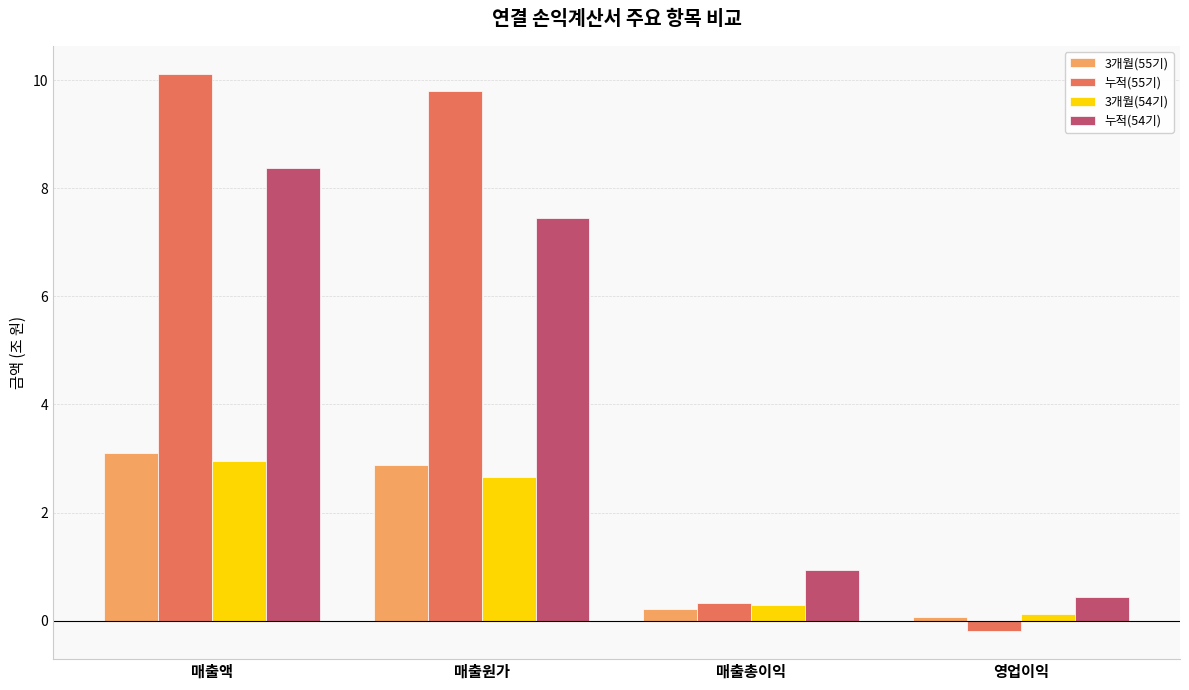

The 누적(54기) series shows 0.4 at 영업이익. True or false?

True